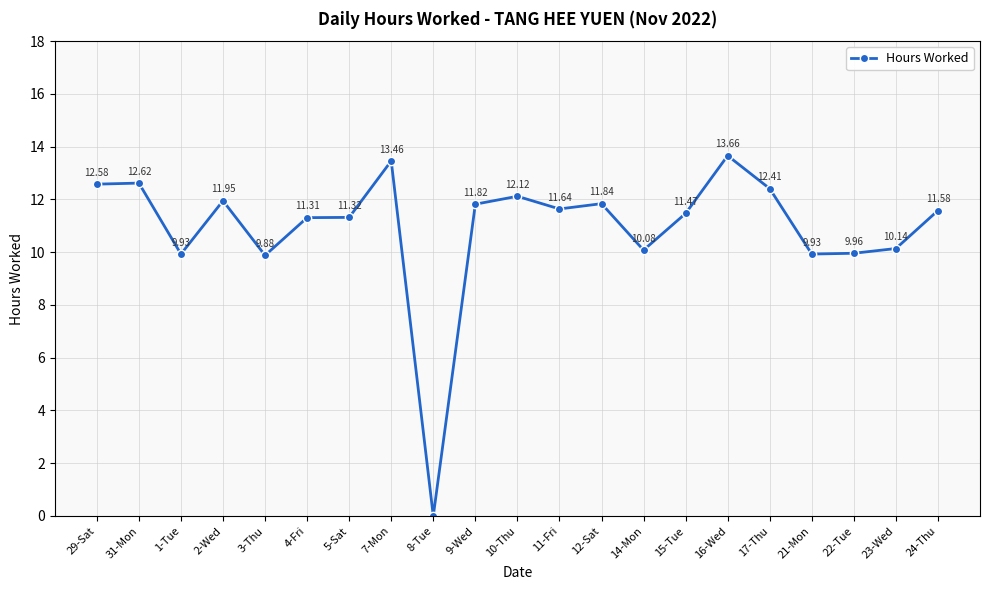

What is the difference between the values at 24-Thu and 12-Sat?

0.3